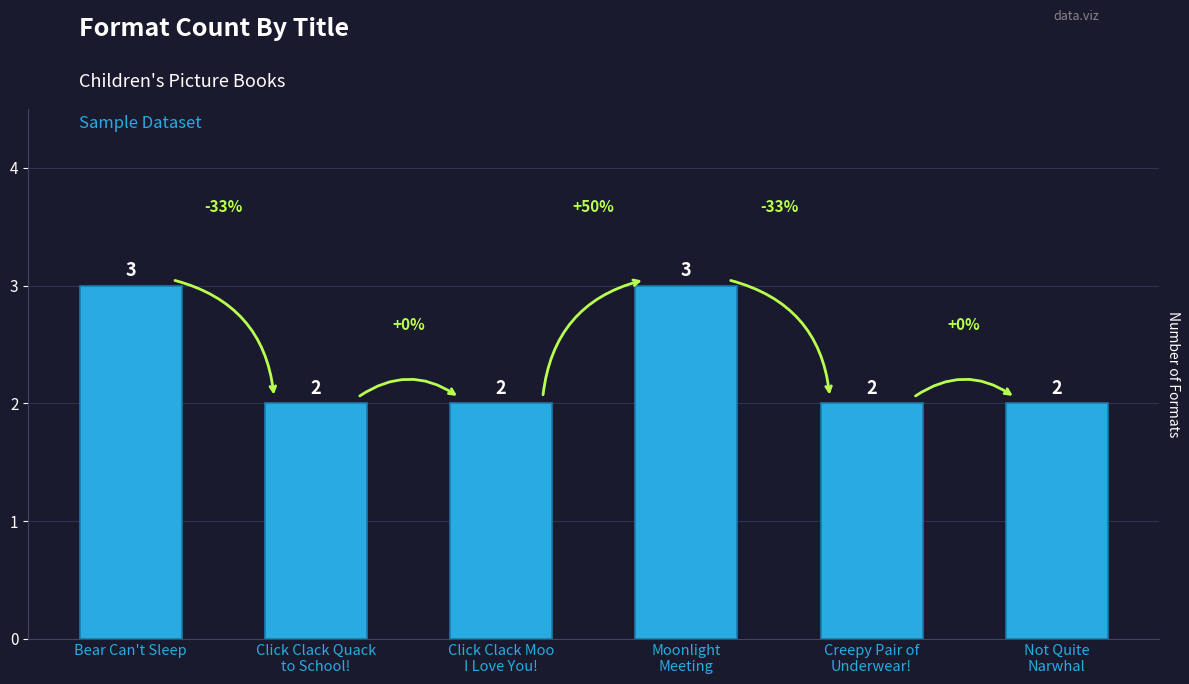

What is the label of the 6th bar from the right?

Bear Can't Sleep